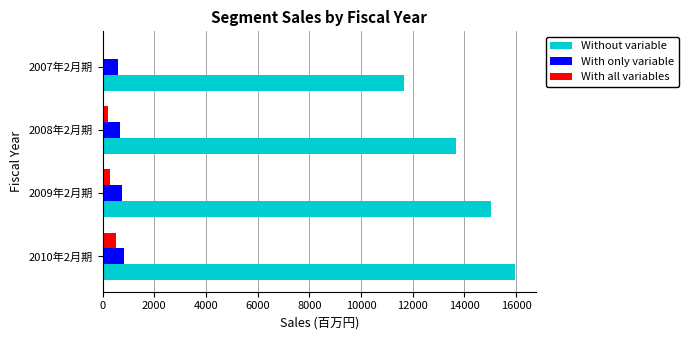

Which series changed the most between 2010年2月期 and 2008年2月期?

Without variable